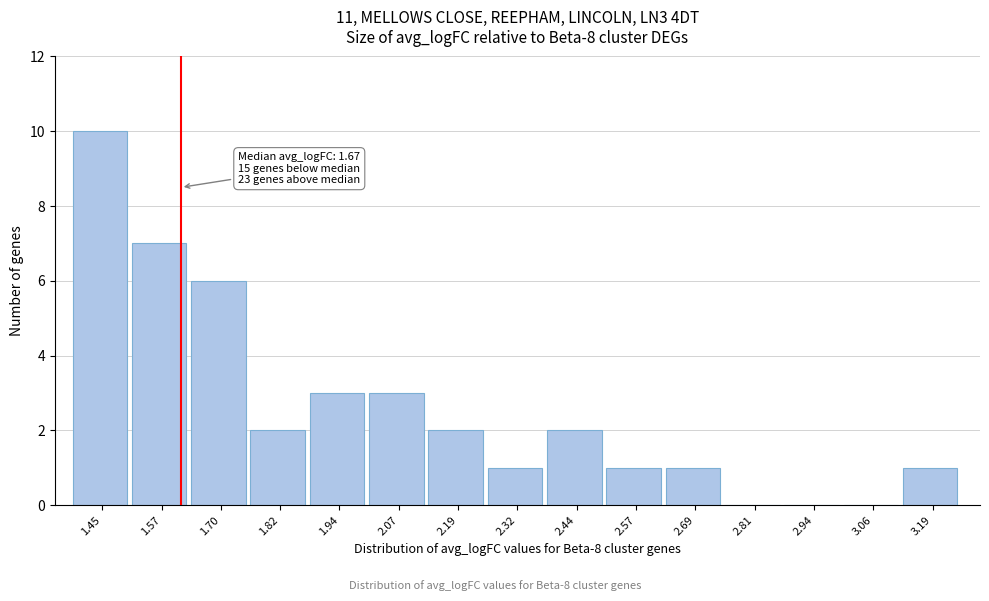

Reading left to right, what are all the values shown in this chart?

1.45=10	1.57=7	1.70=6	1.82=2	1.94=3	2.07=3	2.19=2	2.32=1	2.44=2	2.57=1	2.69=1	2.81=0	2.94=0	3.06=0	3.19=1